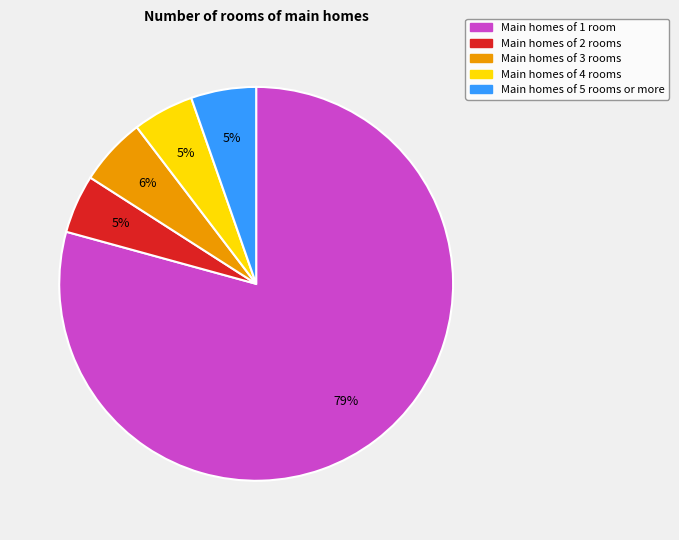

To the nearest percent, what is the difference between the largest and smallest slice percentages?

74%